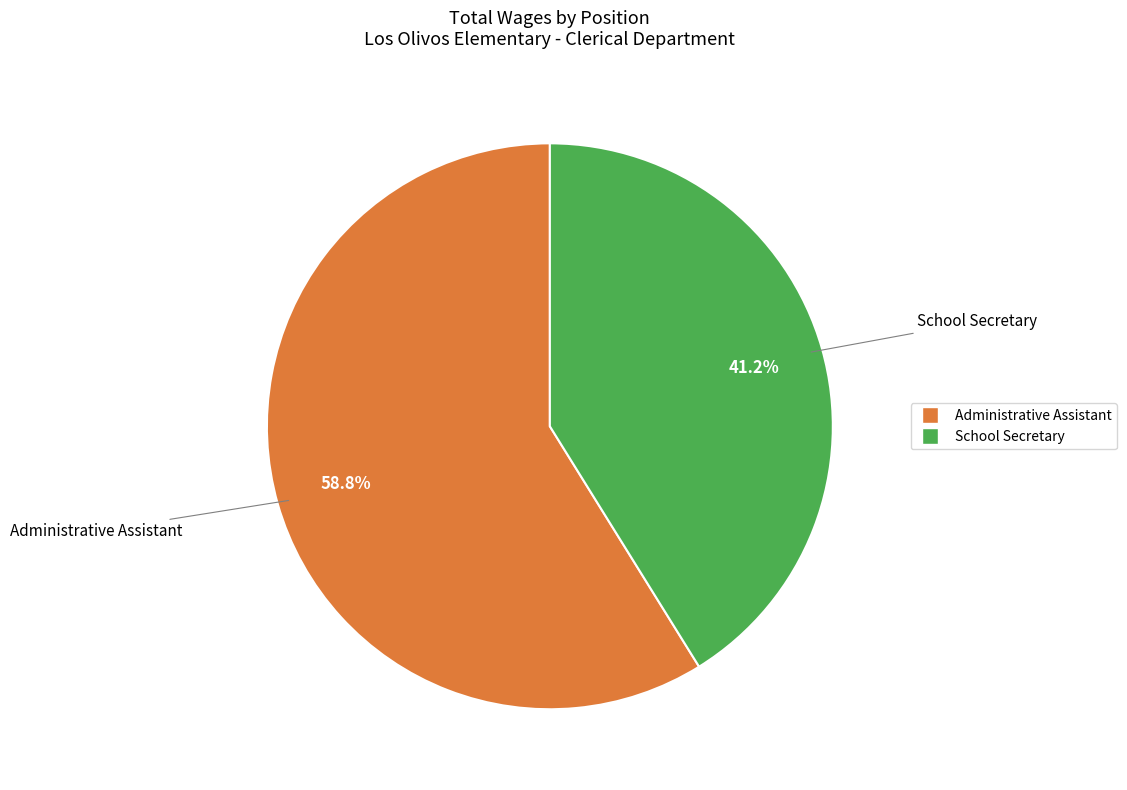

Does Administrative Assistant represent more than half of the total?

Yes